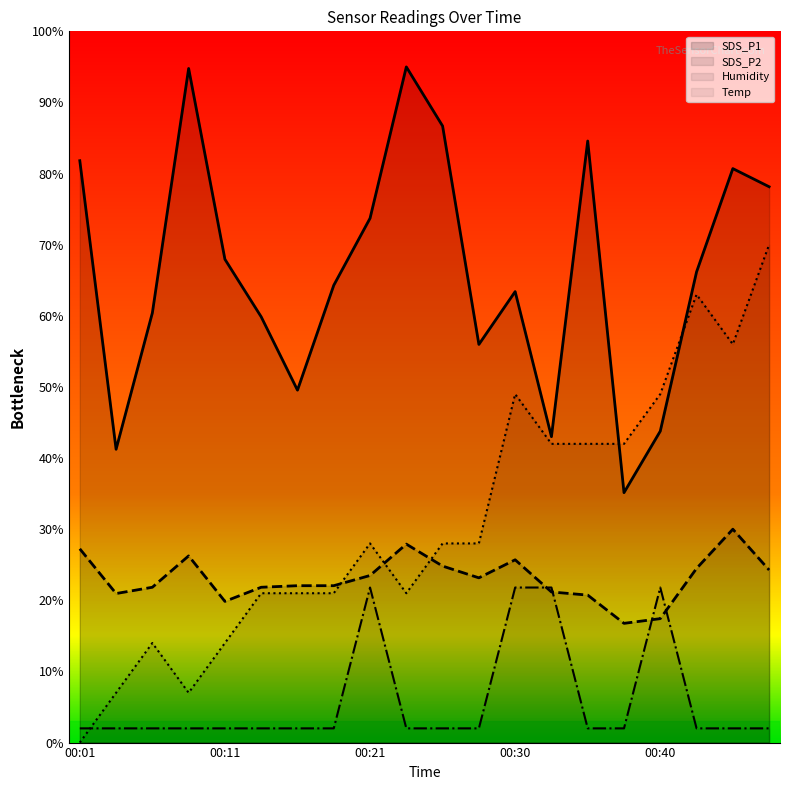

What is the sum of all SDS_P1 values?

1326.2